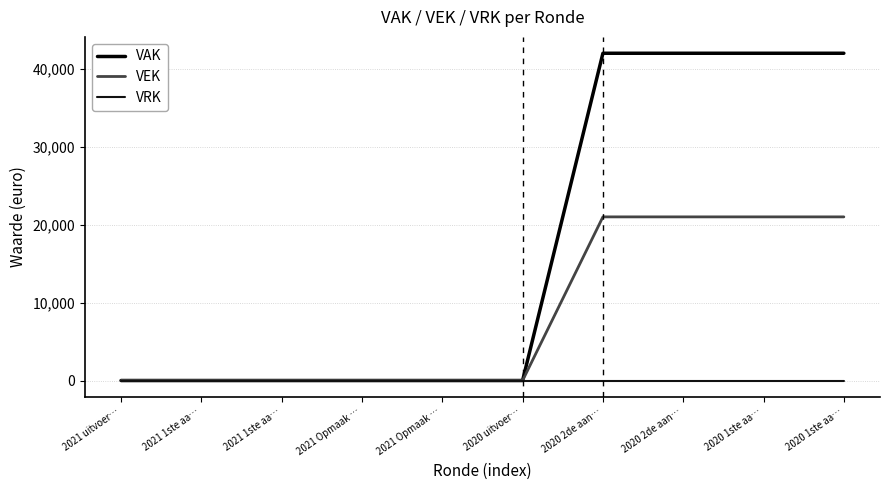

What are all the series names shown in the legend?

VAK, VEK, VRK